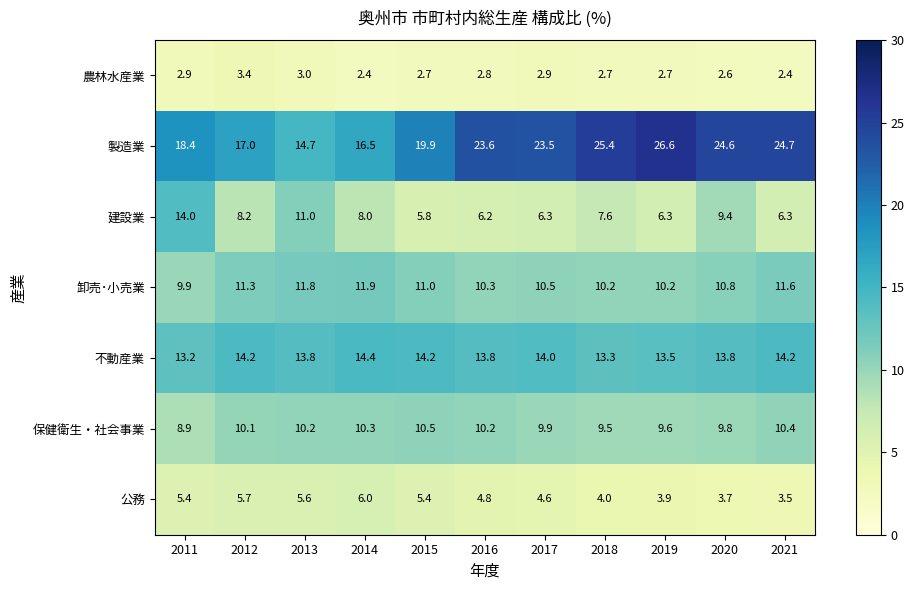

What is the maximum value shown in the chart?

26.6